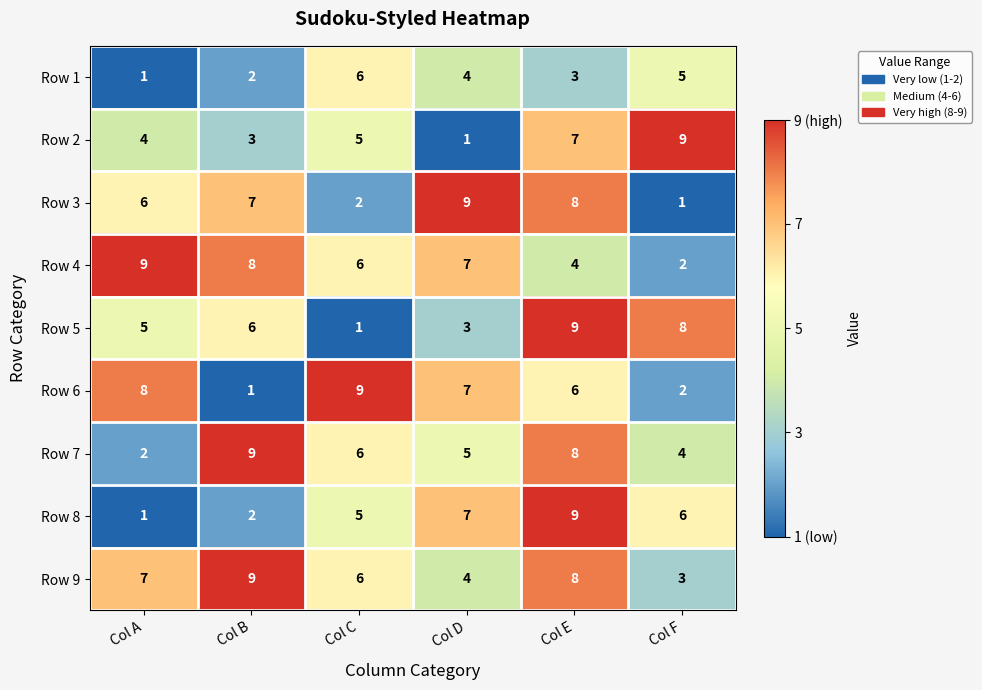

Which series changed the most between Col B and Col D?

Row 6